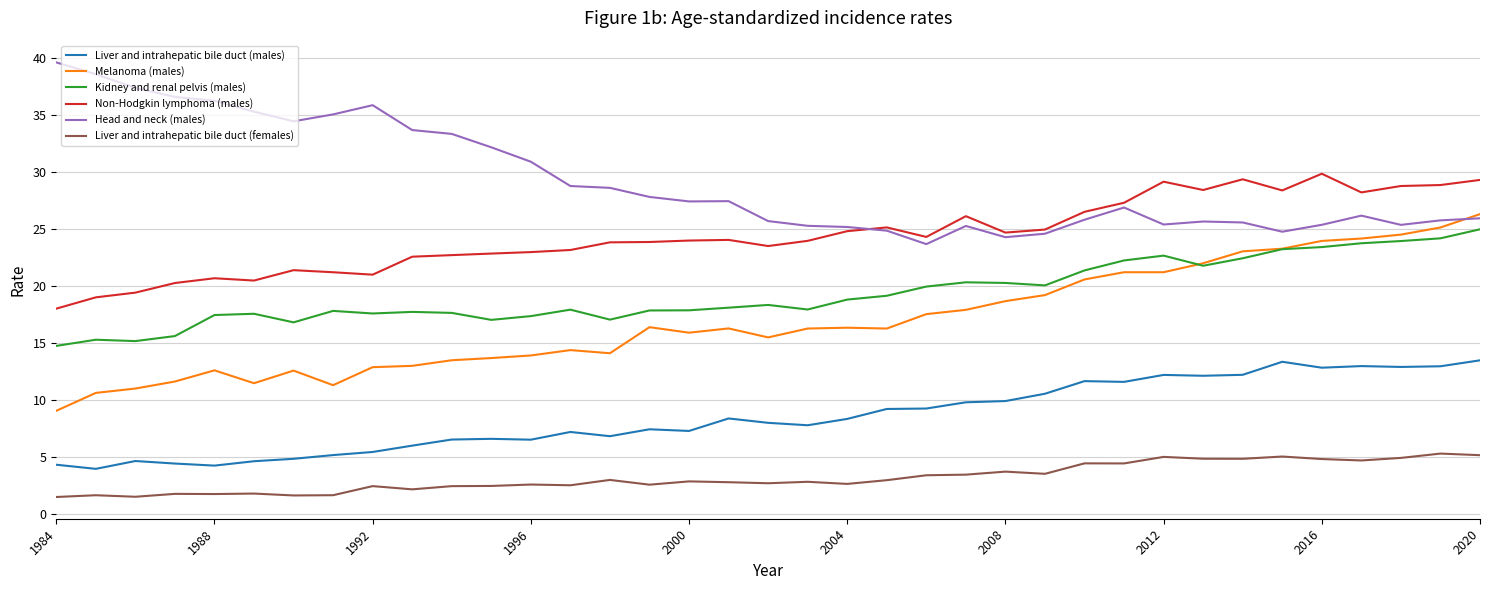

True or false: Non-Hodgkin lymphoma (males) and Kidney and renal pelvis (males) cross at least once.

False